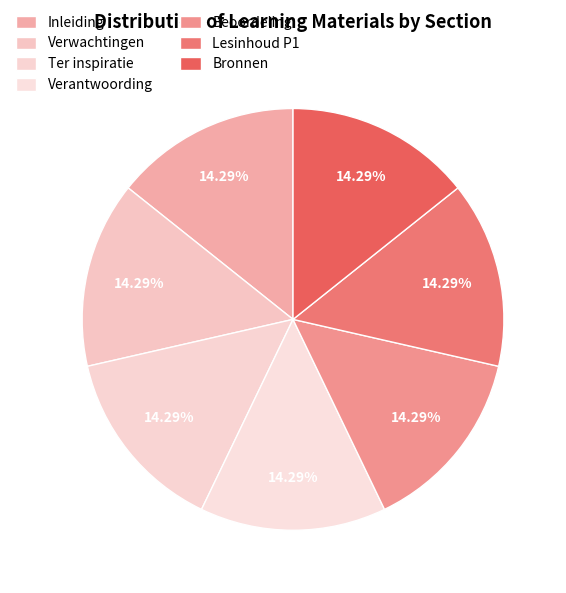

What is the largest slice in the pie chart?

Bronnen